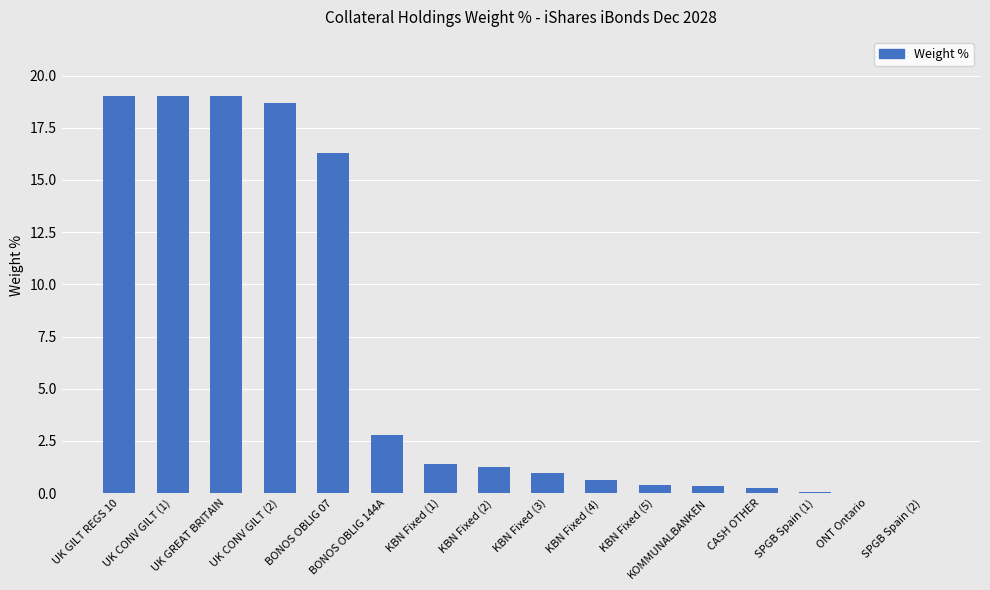

What is the sum of all values?

100.0